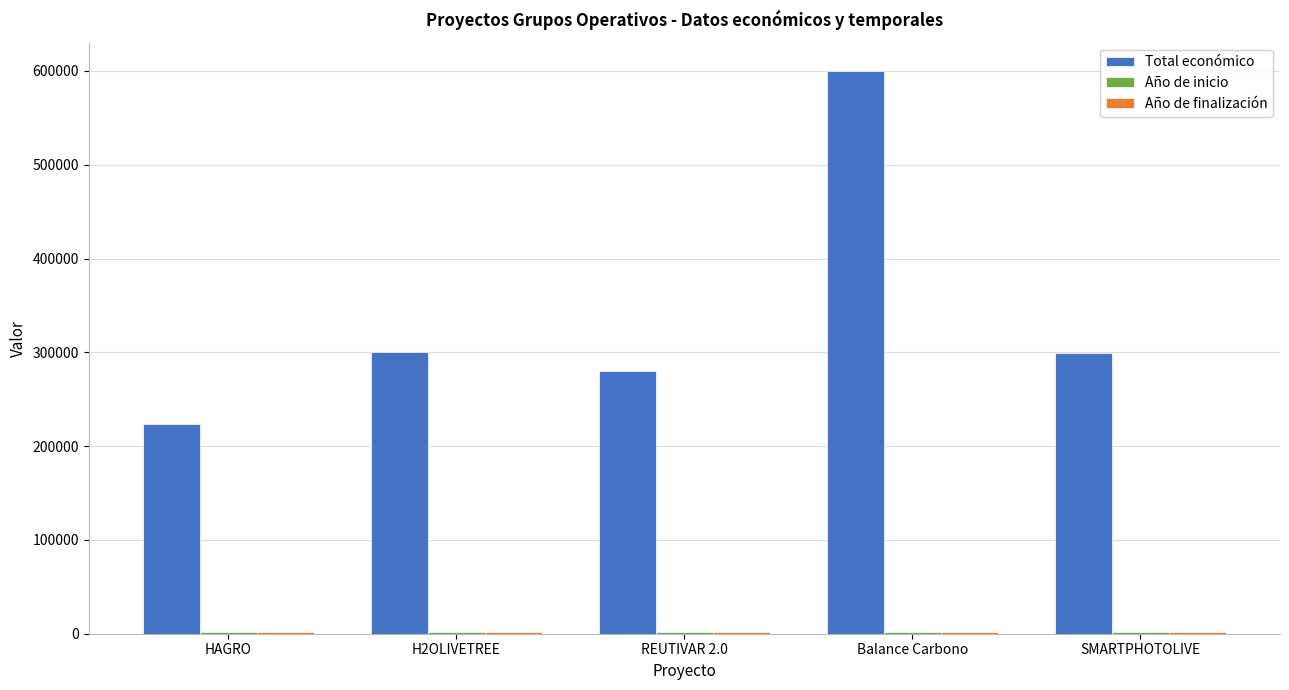

How many bars are there in total?

15